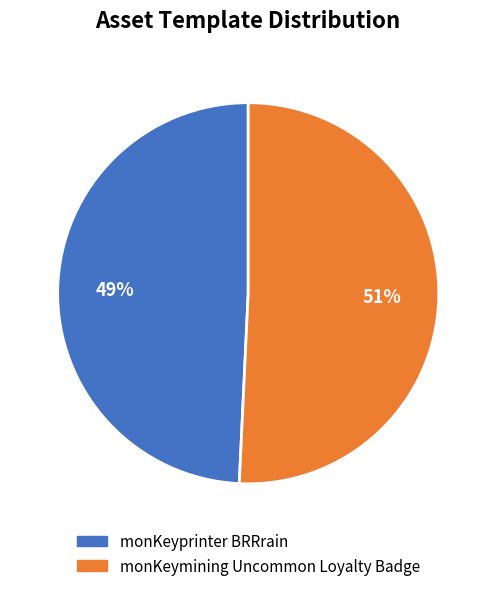

Combined, do monKeymining Uncommon Loyalty Badge and monKeyprinter BRRrain account for over 50%?

Yes